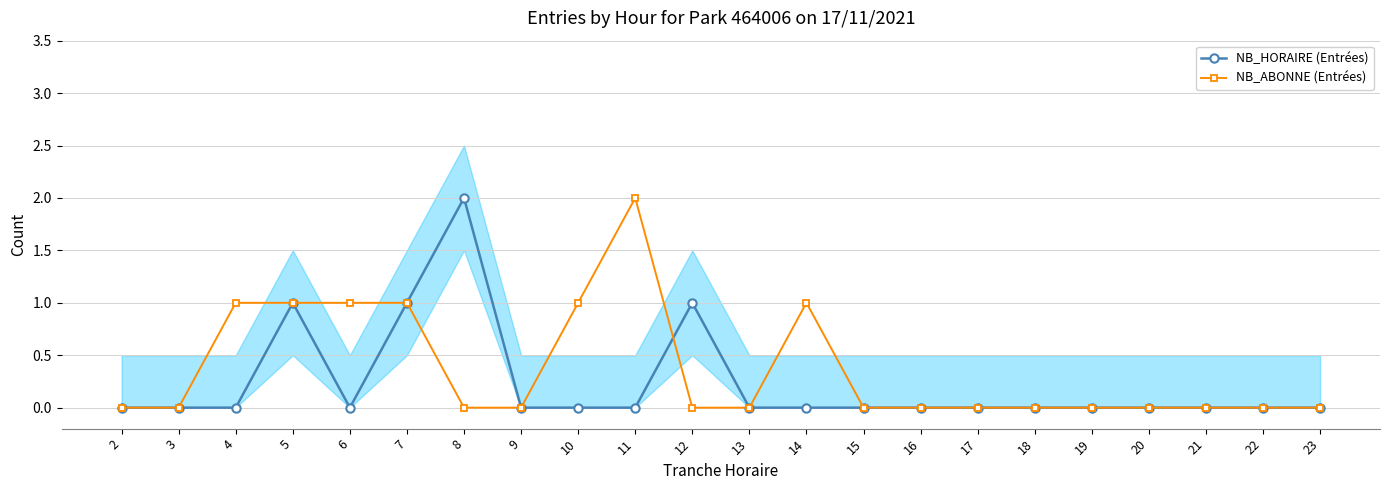

Is this an area chart (filled region under the line)?

No